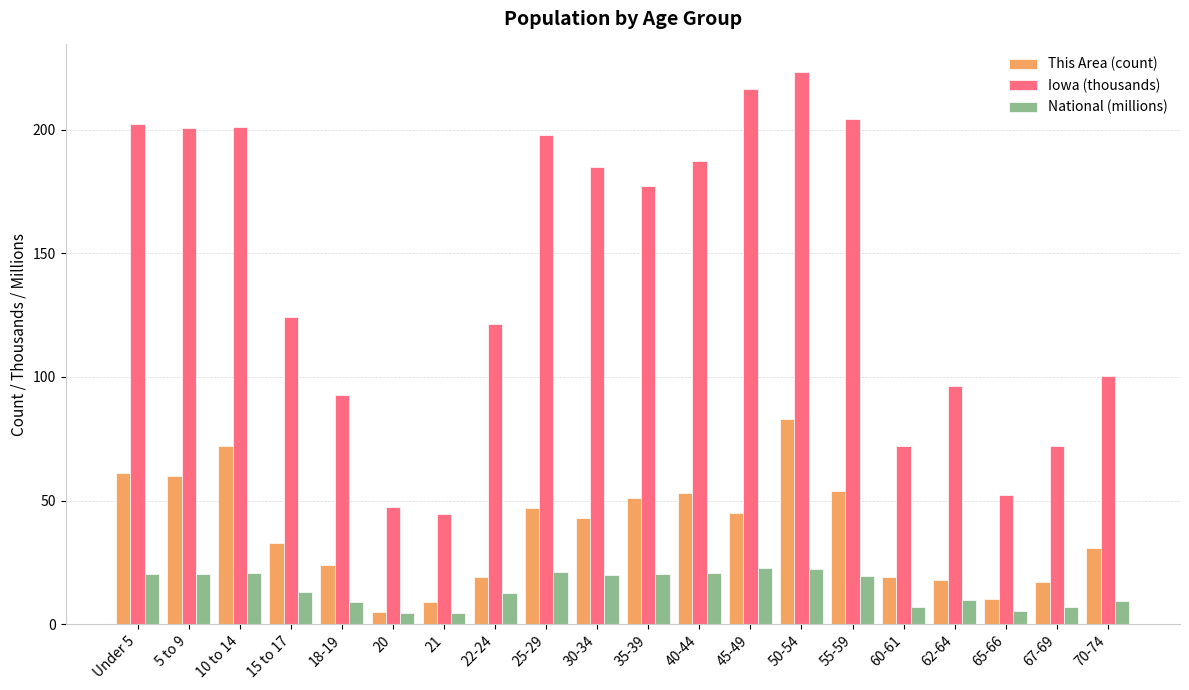

What is the maximum value shown in the chart?

223.2